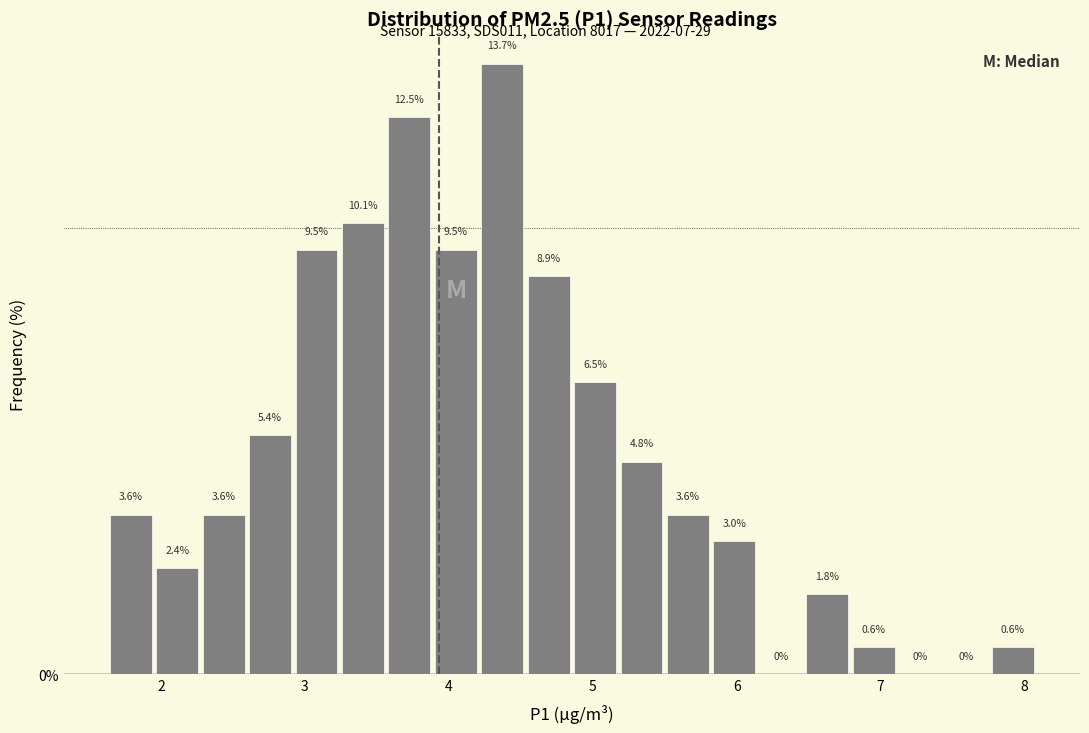

Around what value on the x-axis is the tallest bar? Give the approximate position of its centre, as read against the axis.

4.4